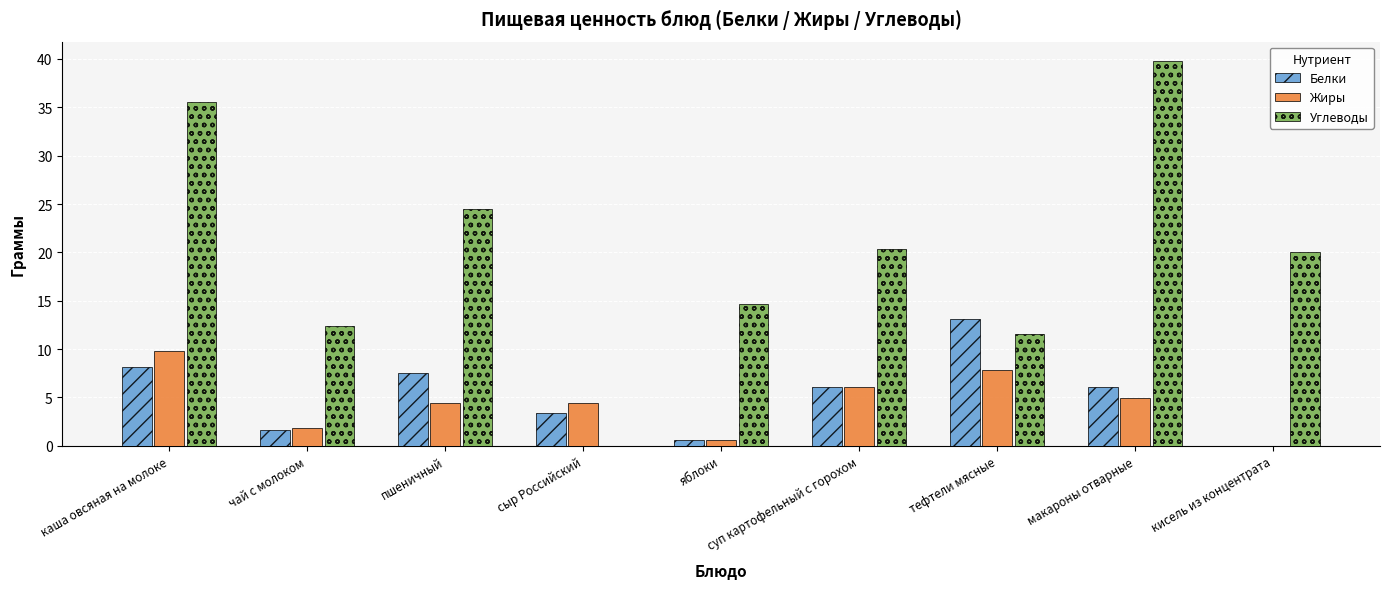

What is the spread (max minus min) of values at каша овсяная на молоке?

27.5